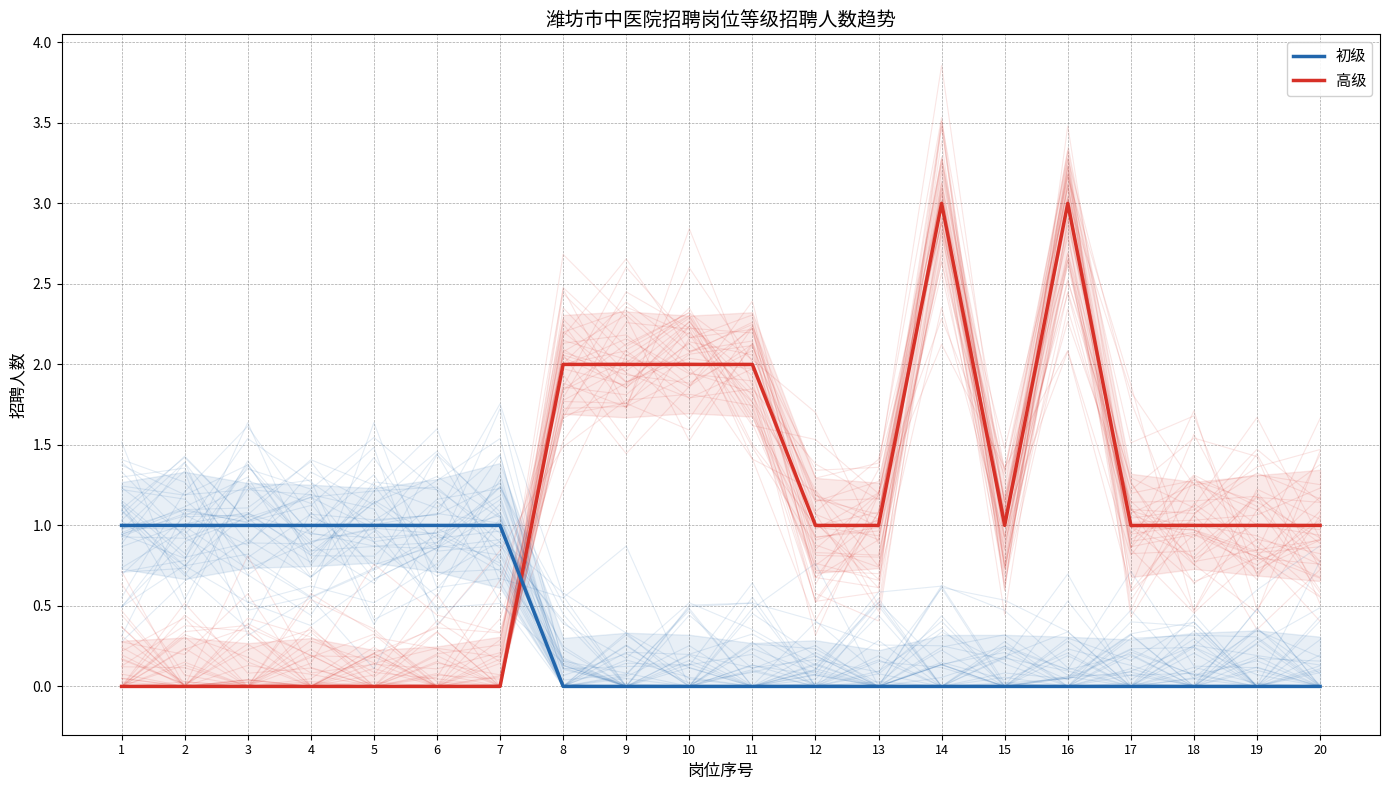

Rank the categories by 高级 value from lowest to highest.

1, 2, 3, 4, 5, 6, 7, 12, 13, 15, 17, 18, 19, 20, 8, 9, 10, 11, 14, 16